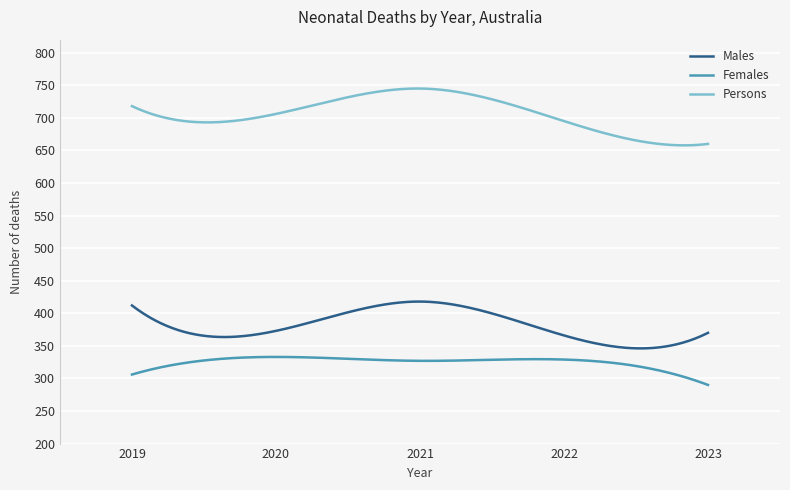

Rank the series by their maximum value, from lowest to highest.

Females, Males, Persons